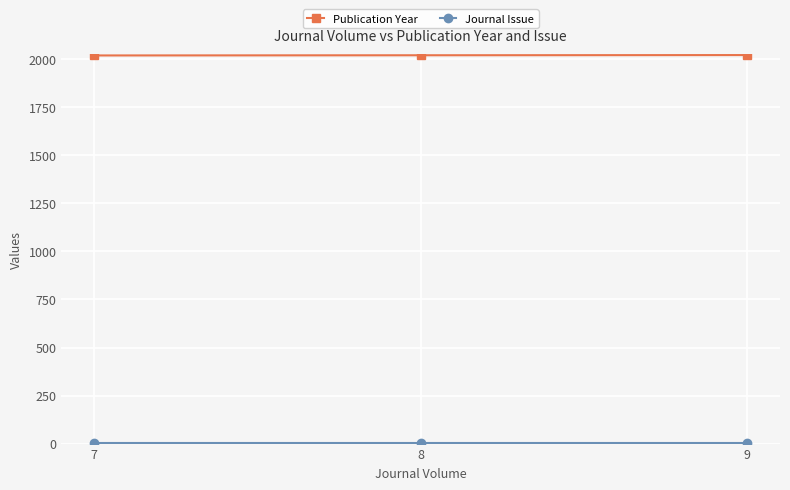

At how many categories does at least one series exceed 1202?

3